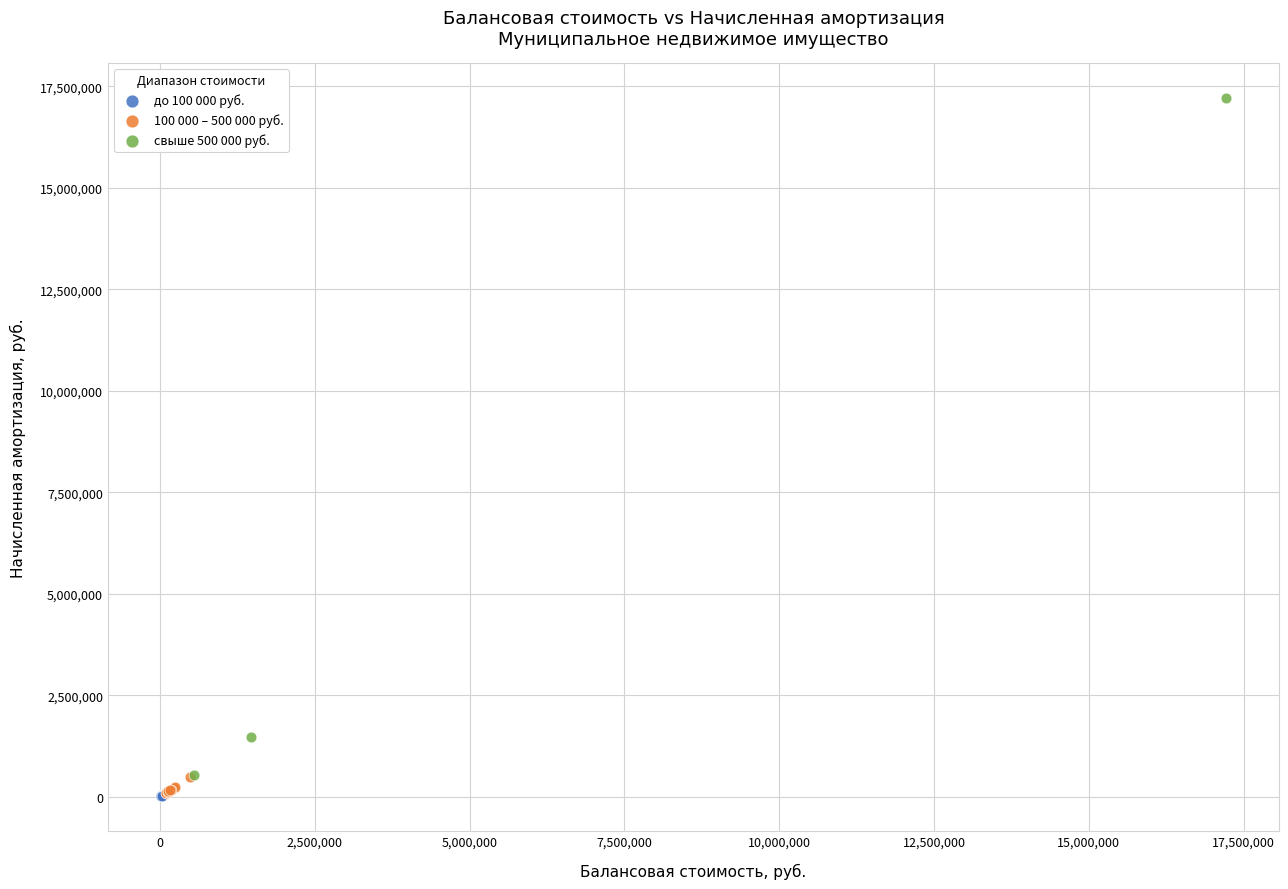

Which series has the largest Y range (max minus min)?

свыше 500 000 руб.